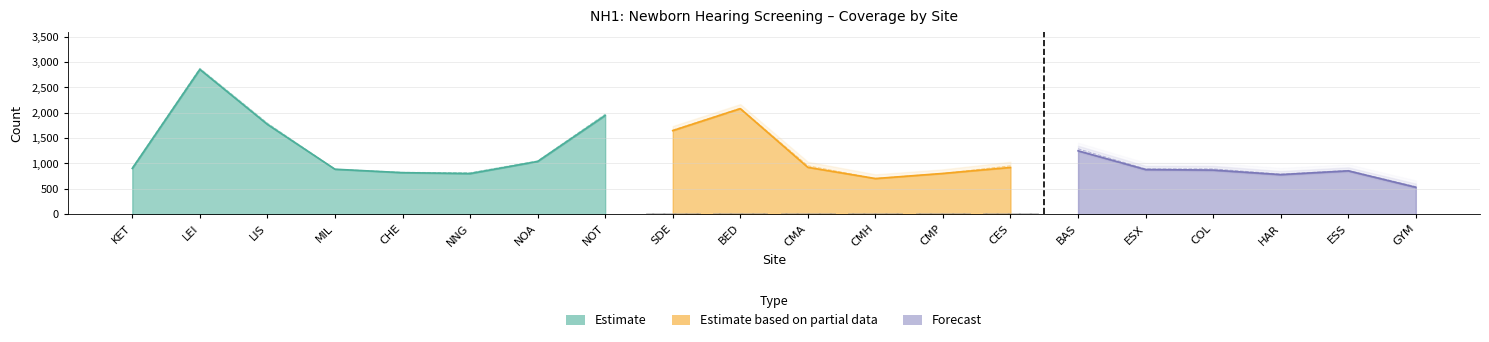

What is the maximum value for Denominator?

2876